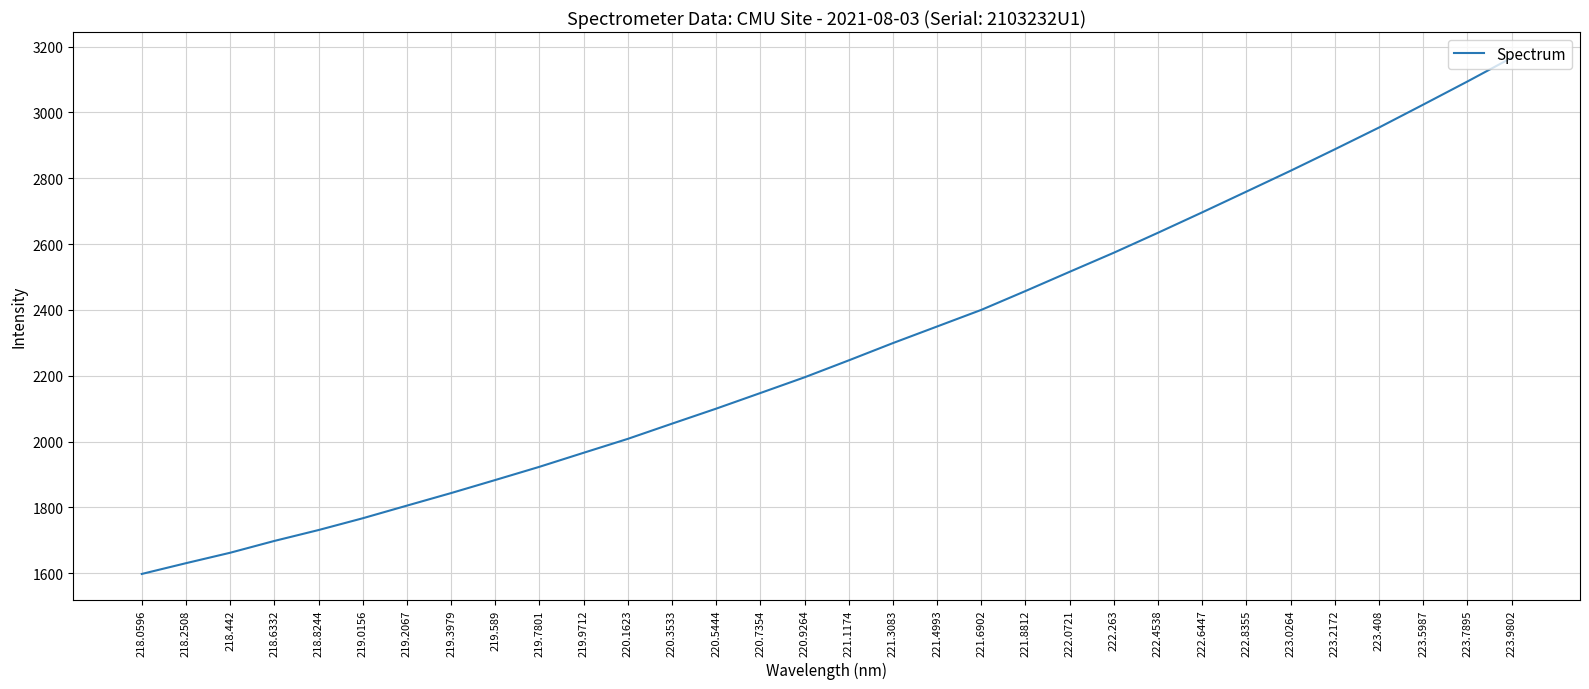

True or false: the data shows 4748.0 at 223.2172.

False